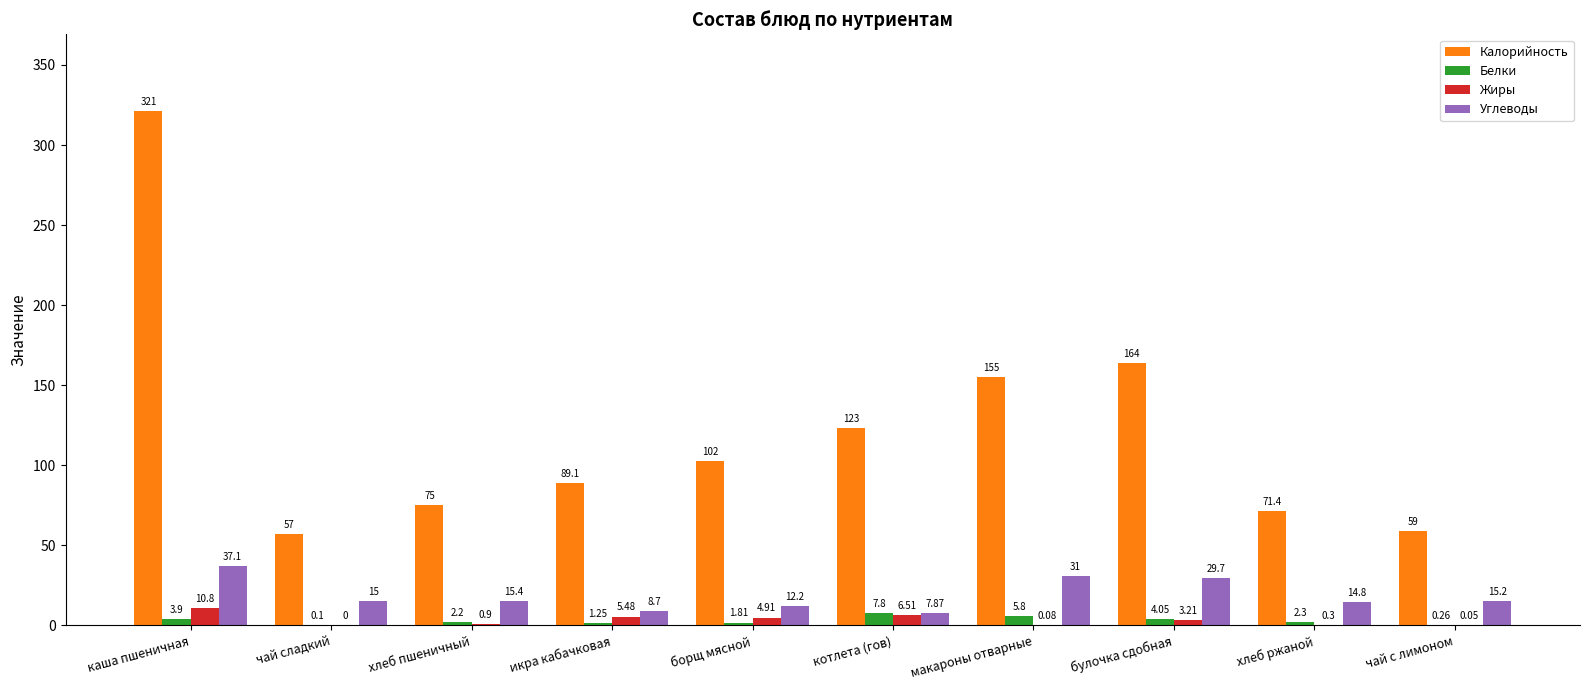

At which label does Калорийность first exceed 102?

каша пшеничная